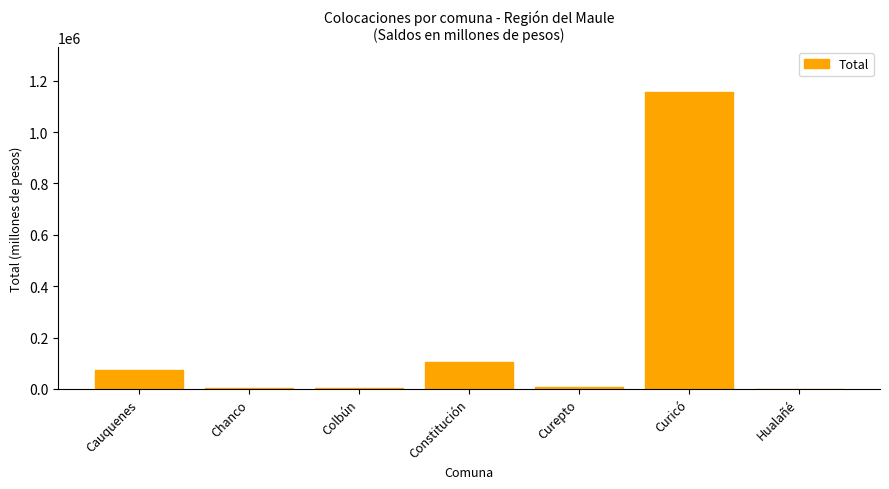

What is the maximum value shown in the chart?

1158041.8